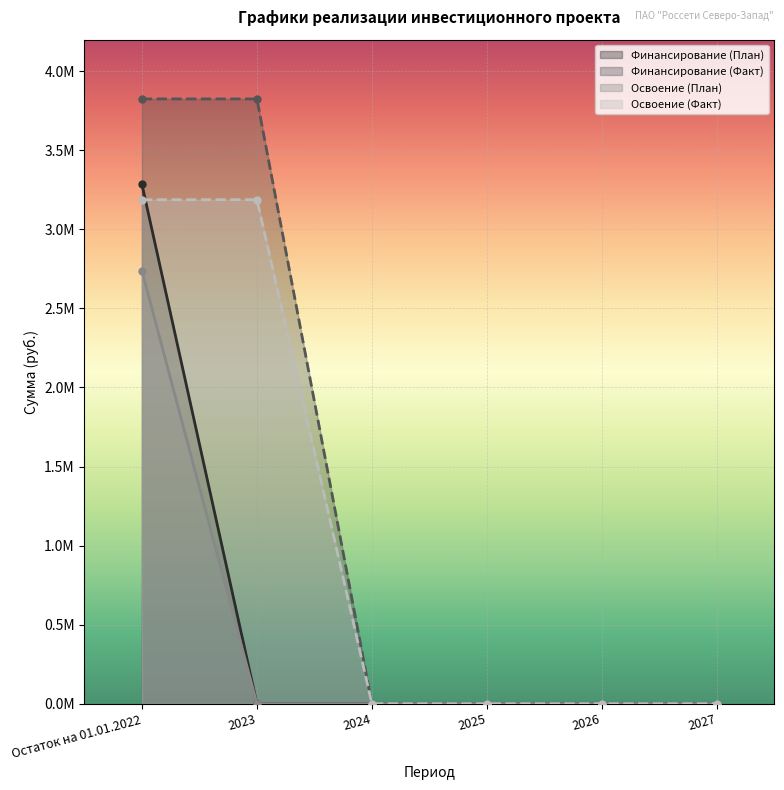

True or false: Освоение (План) and Финансирование (План) cross at least once.

False